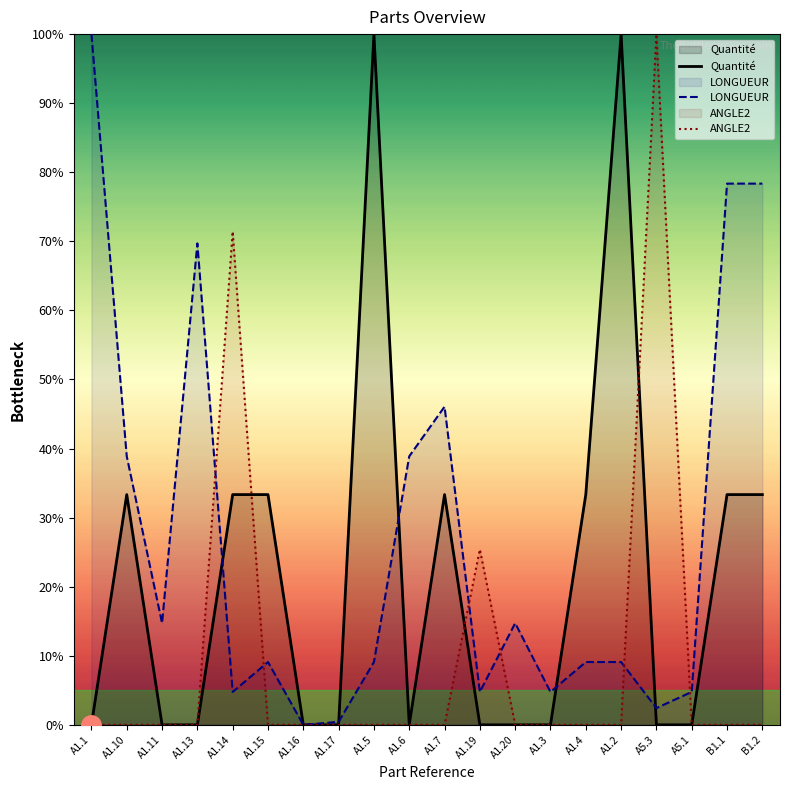

Where is the first local maximum for Quantité?

A1.10